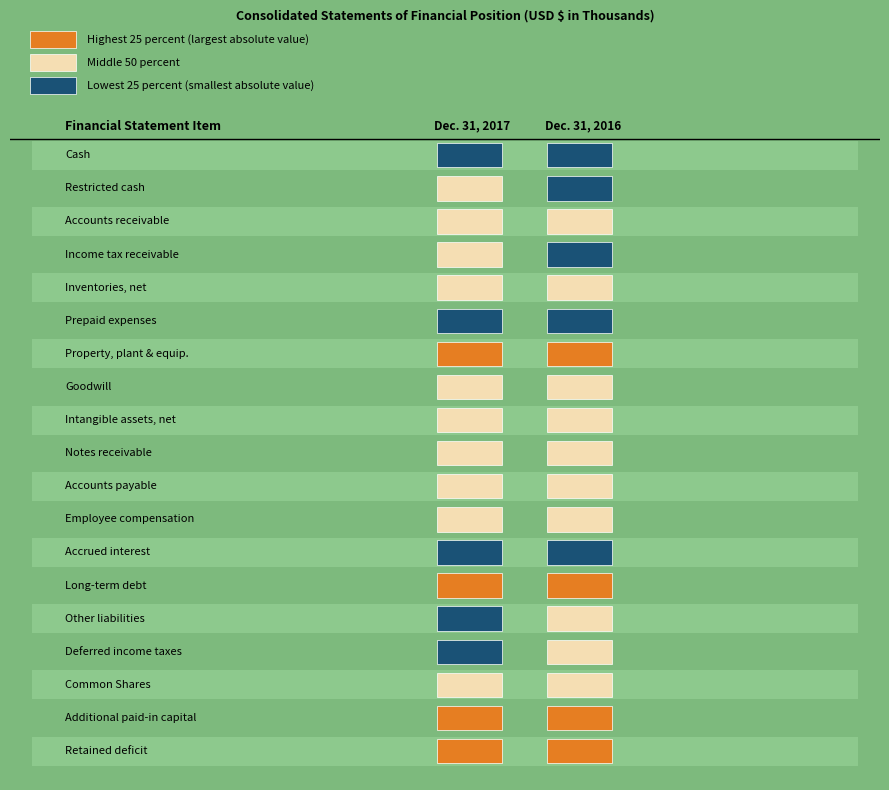

How many data points in values_2017 are less than 18547?

9